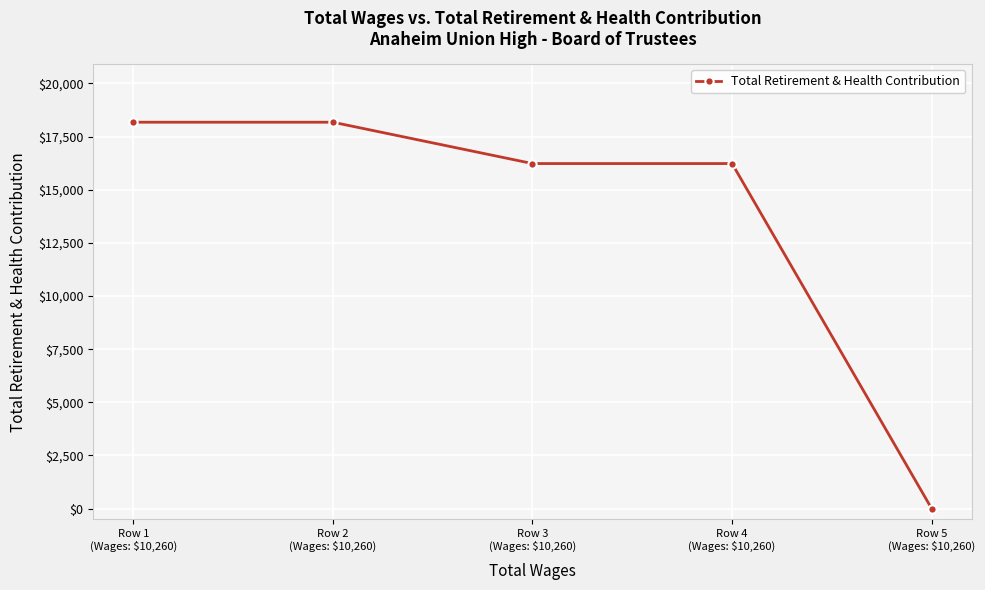

What is the average value?

13764